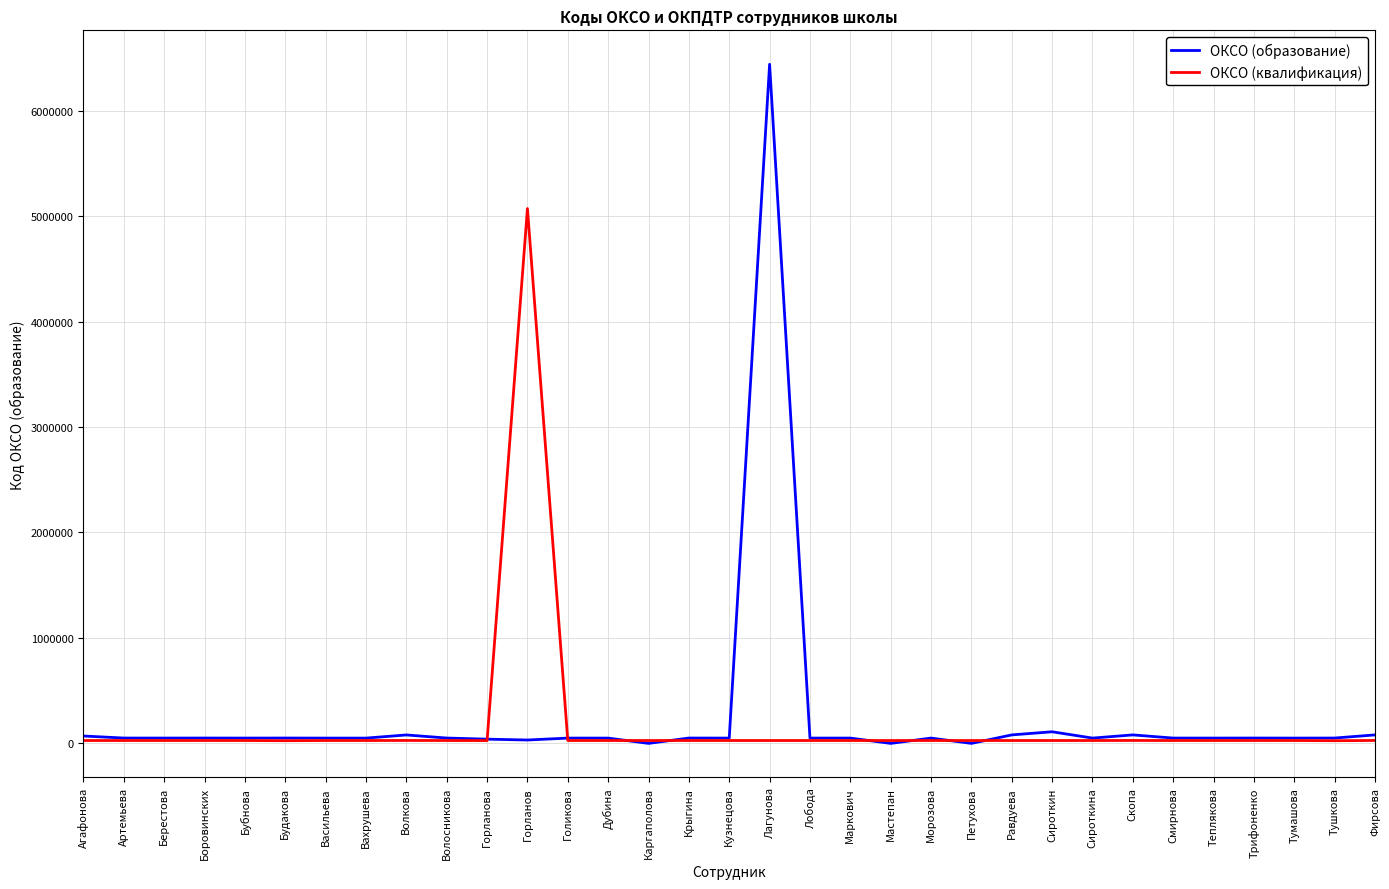

At which category is the sum across all series the highest?

Лагунова